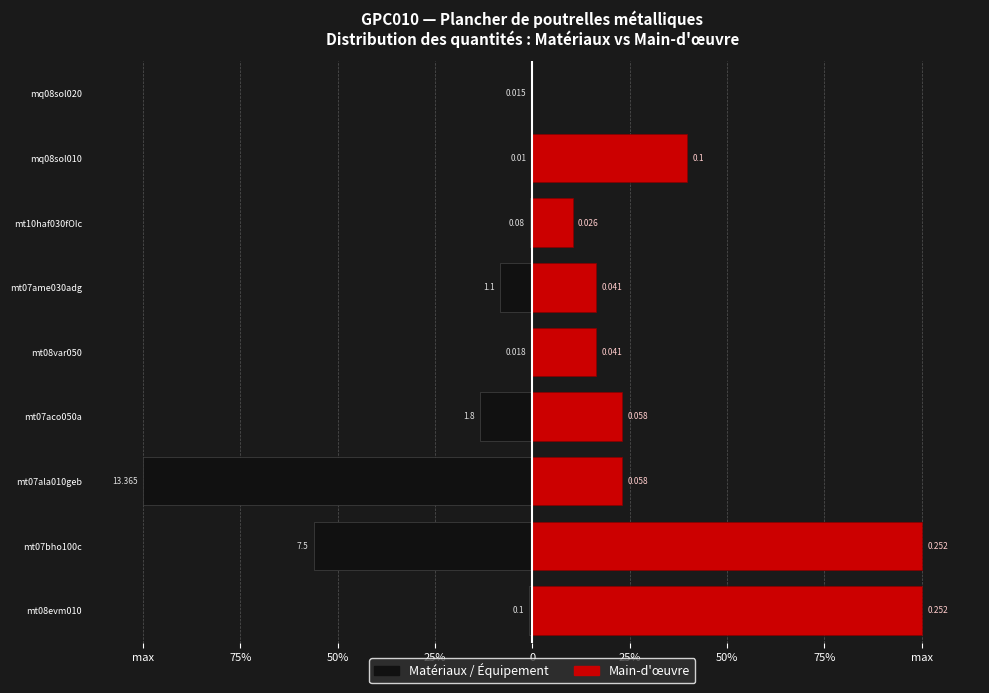

How many bars are there in each group?

2